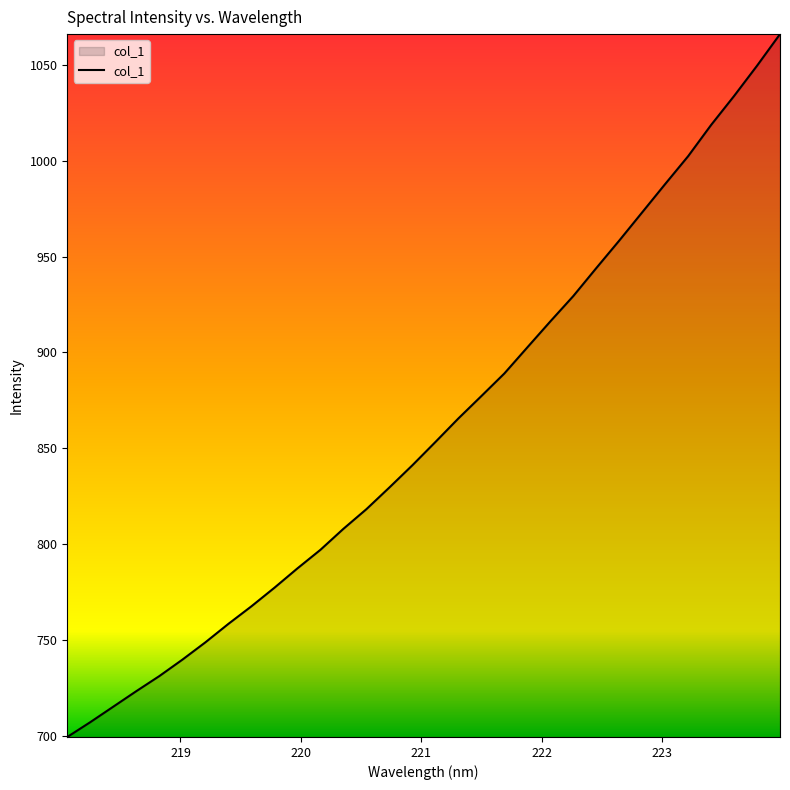

What is the maximum value shown in the chart?

1066.1